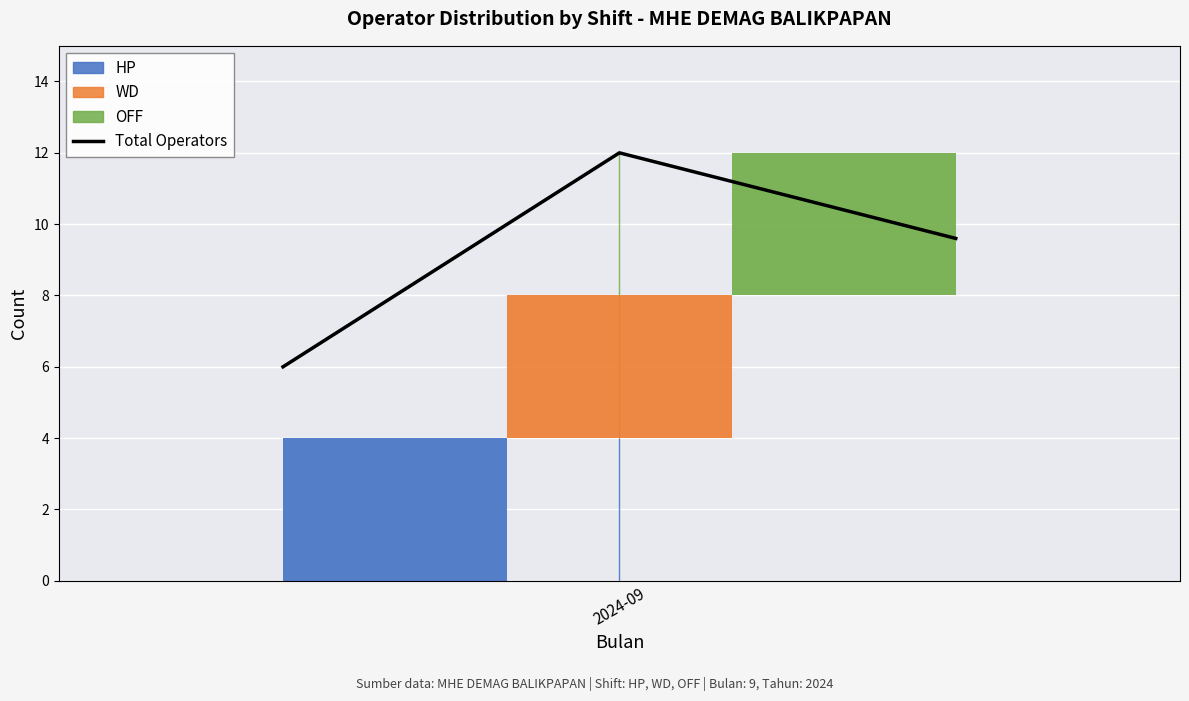

What is the minimum value for Total Operators?

6.0